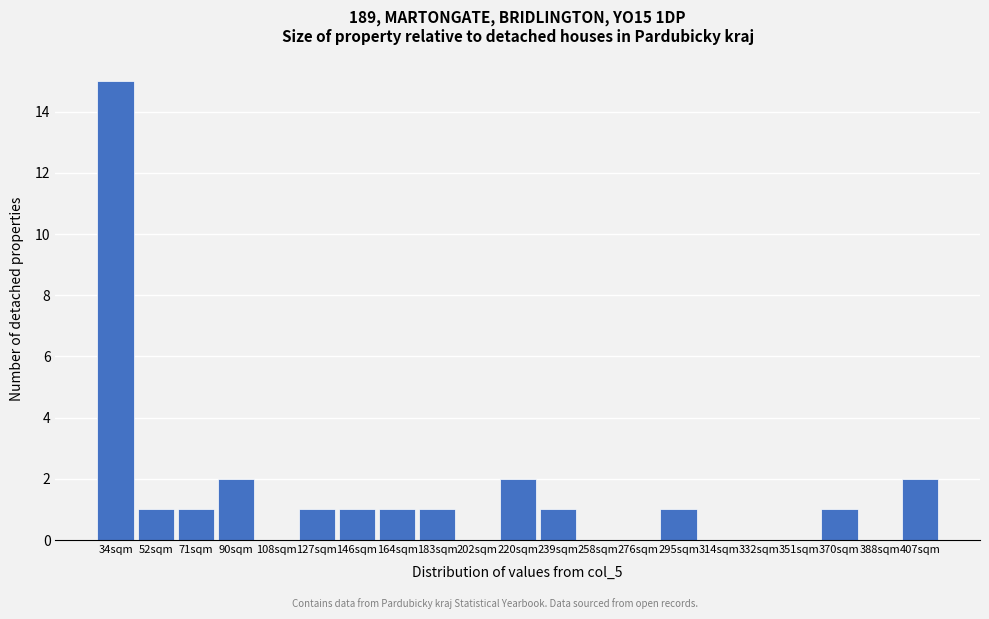

Reading right to left, what are all the values shown in this chart?

407sqm=2	388sqm=0	370sqm=1	351sqm=0	332sqm=0	314sqm=0	295sqm=1	276sqm=0	258sqm=0	239sqm=1	220sqm=2	202sqm=0	183sqm=1	164sqm=1	146sqm=1	127sqm=1	108sqm=0	90sqm=2	71sqm=1	52sqm=1	34sqm=15